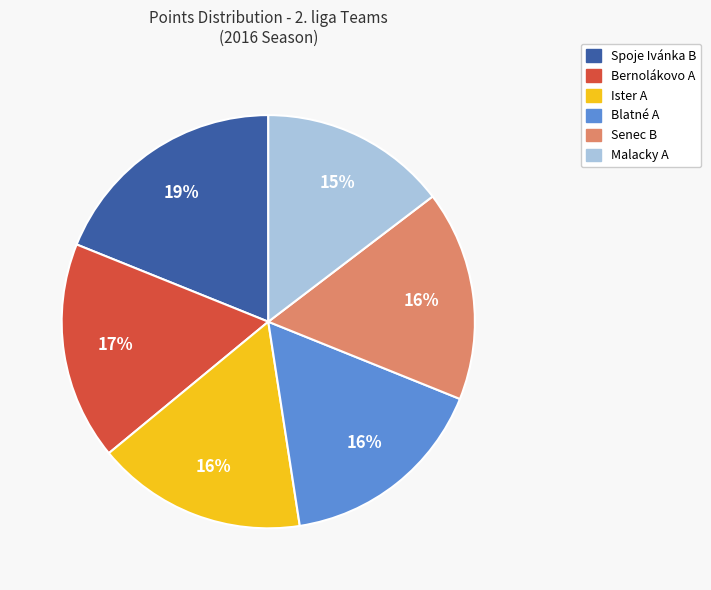

Is it true that Malacky A is 28% of the pie?

False